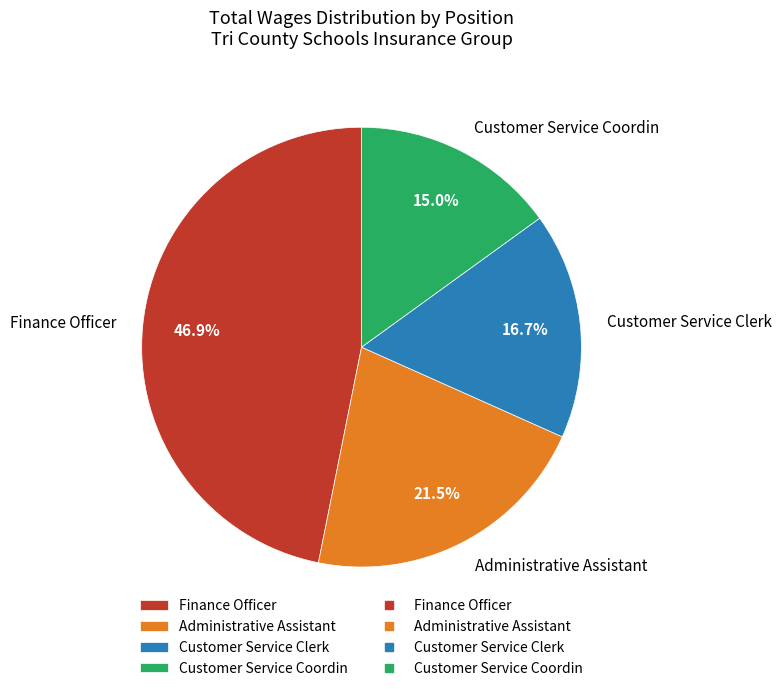

How many slices are in this pie chart?

4